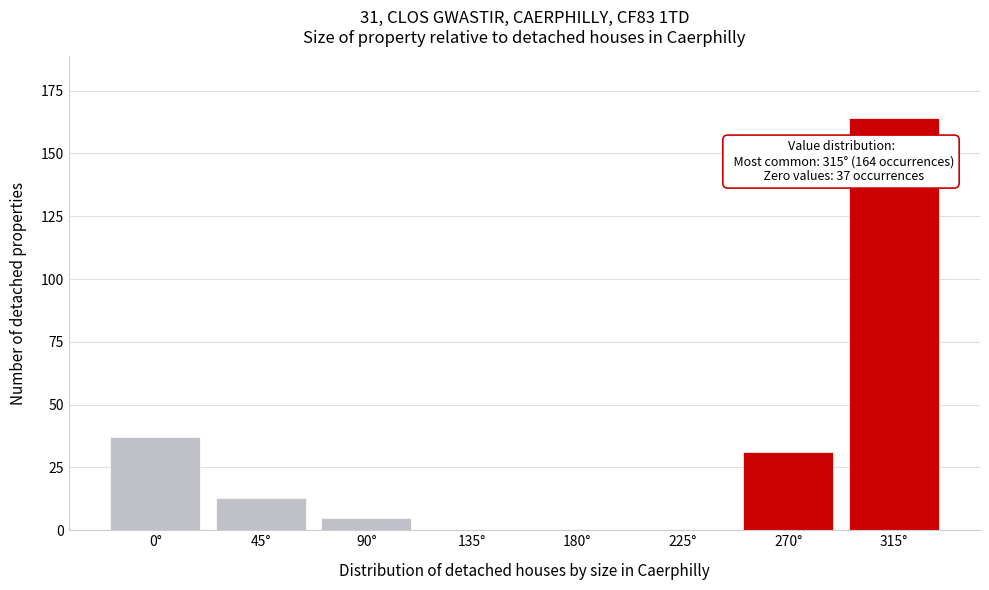

Reading left to right, extract all data points from this chart.

0°=37	45°=13	90°=5	135°=0	180°=0	225°=0	270°=31	315°=164